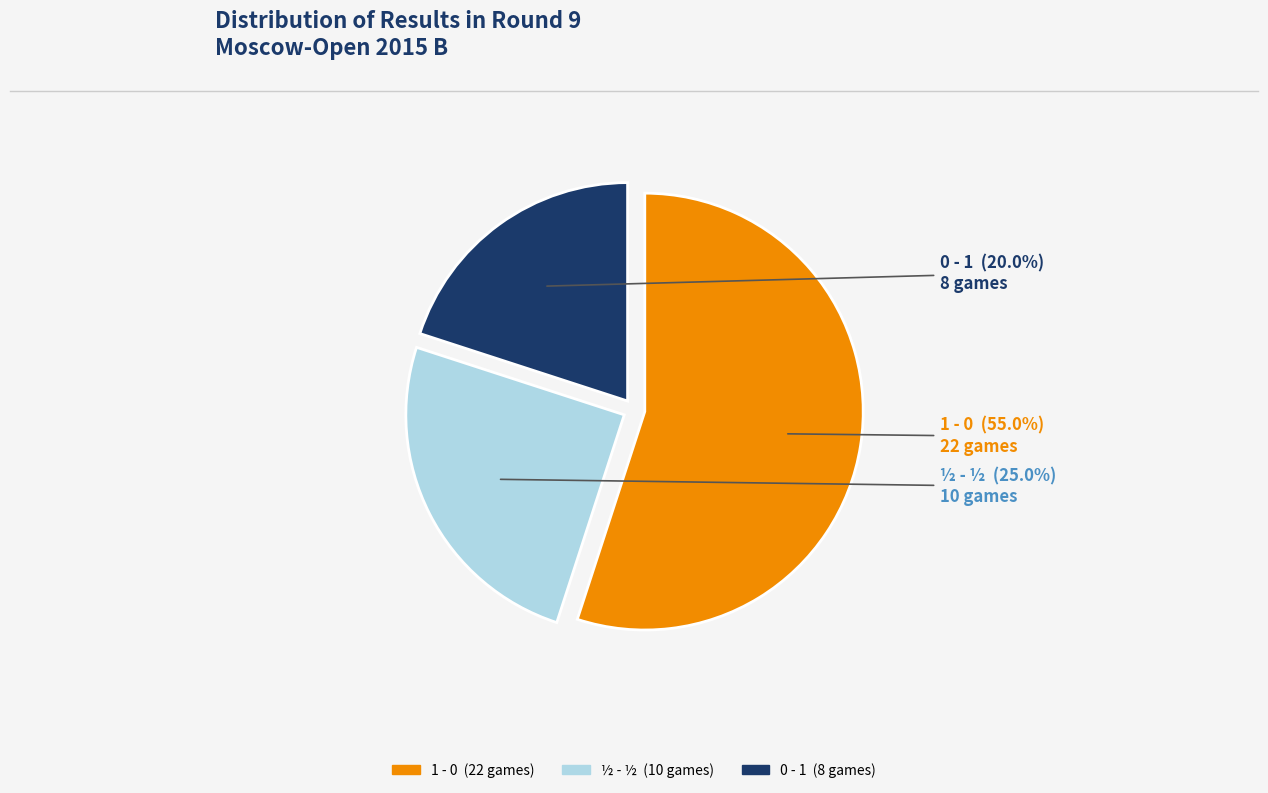

The ½ - ½ slice represents 19% of the pie. True or false?

False